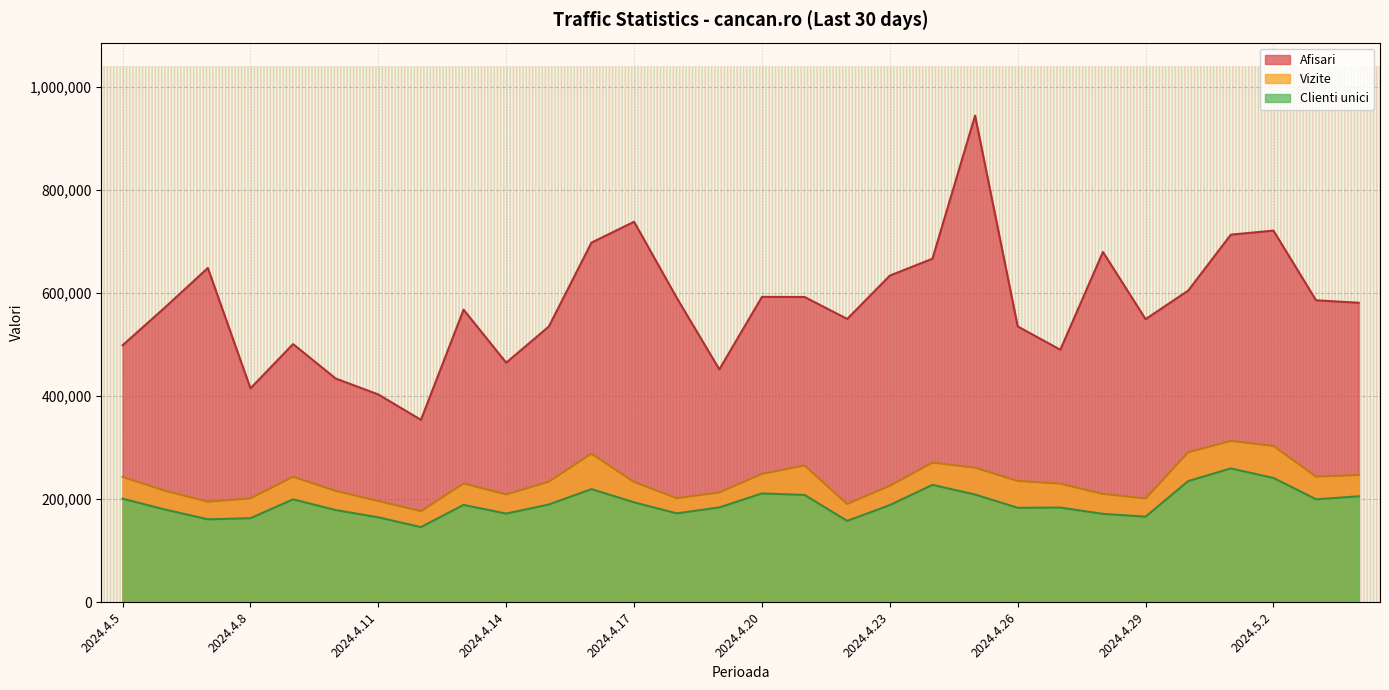

What is the label of the 24th point from the left?

2024.4.28